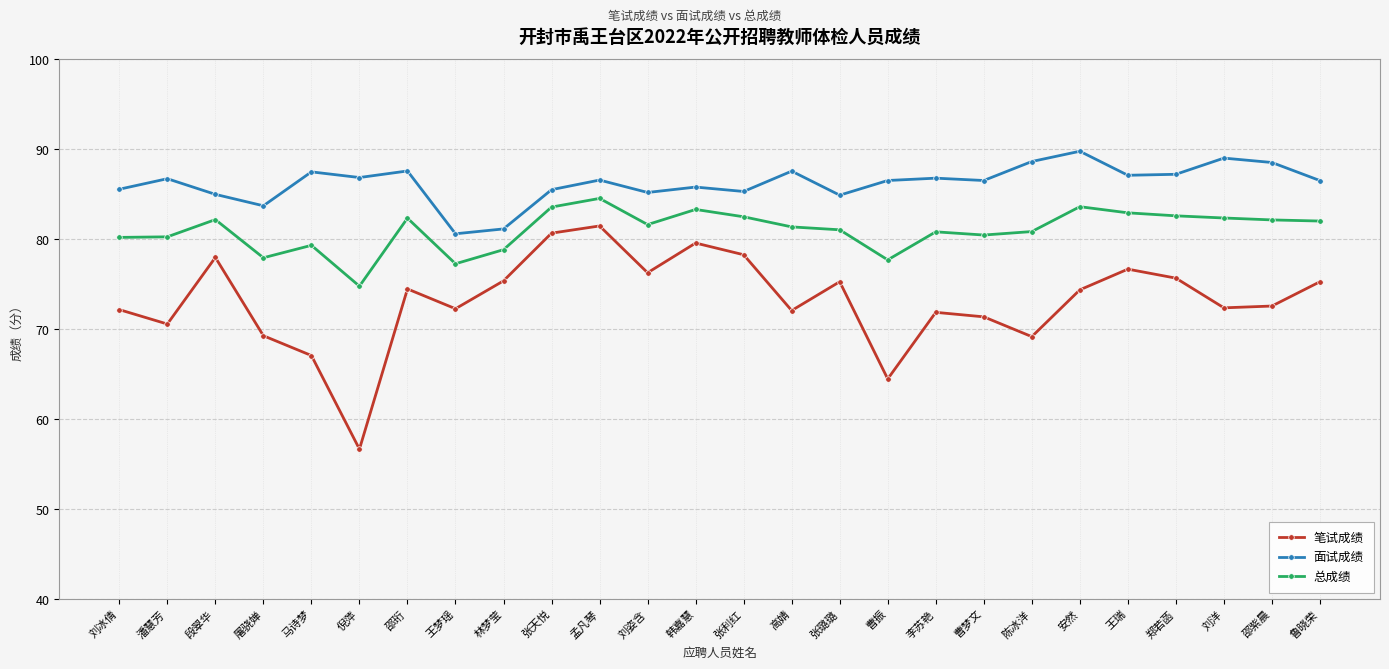

Is the value of 面试成绩 at 倪萍 greater than the value of 总成绩 at 王瑞?

Yes